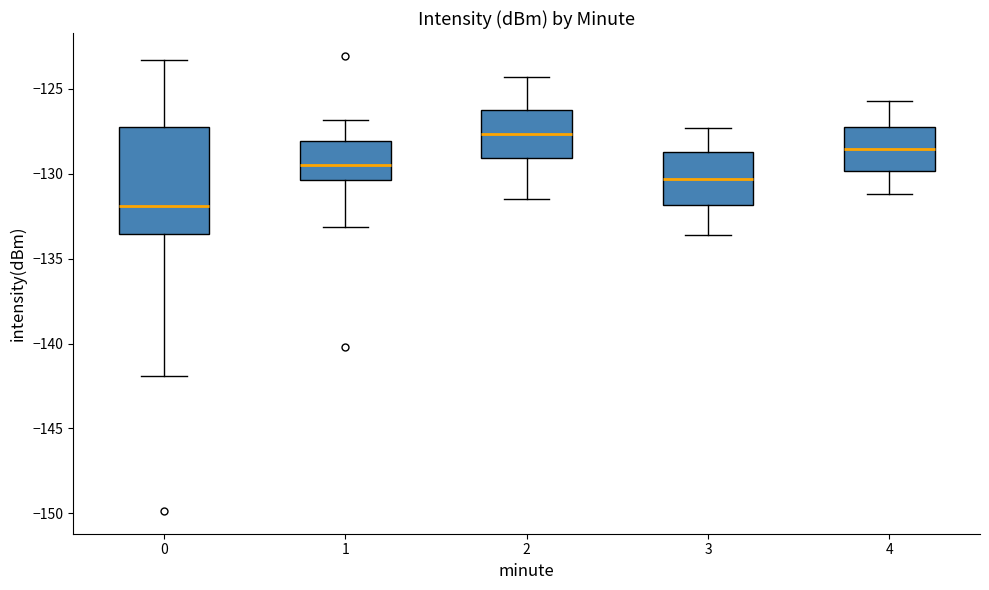

Where is the upper edge of the box at x = 4 on the y-axis? The values are not printed on the chart, so give them approximately, as read against the axis.

-127.0